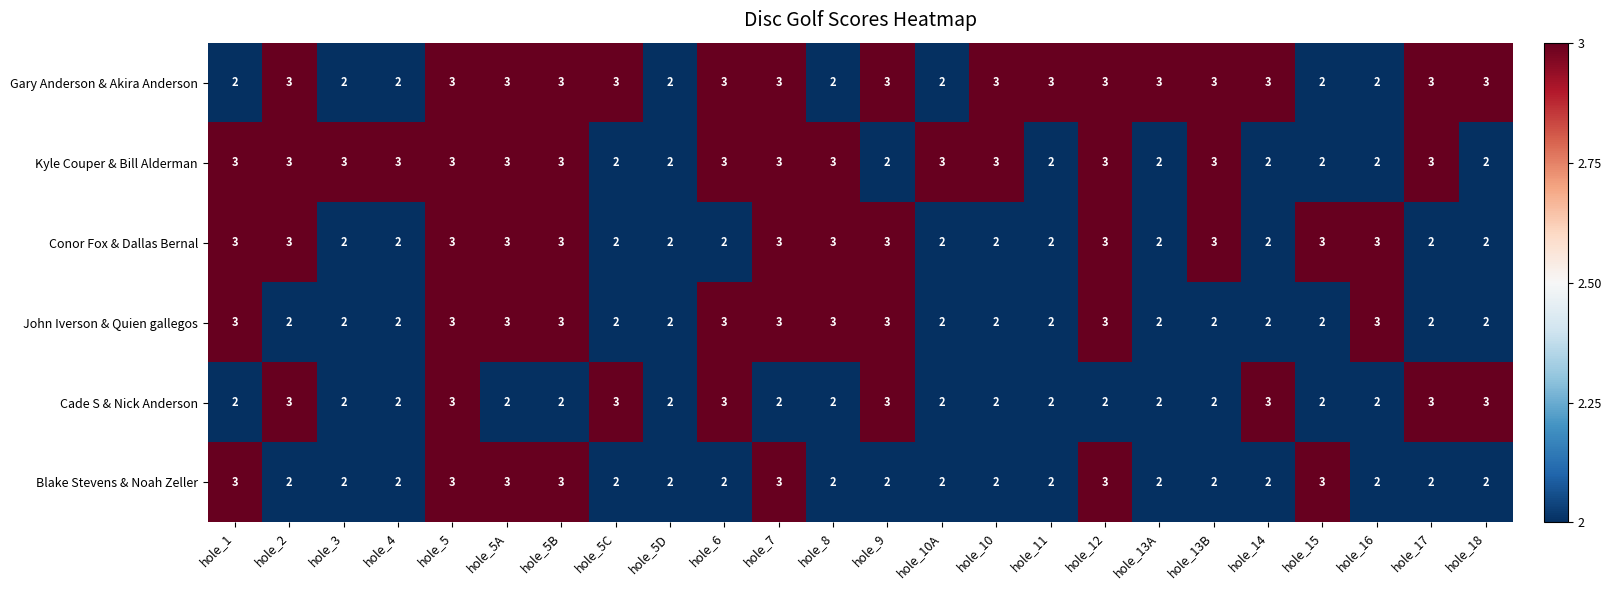

What is the difference between the highest and lowest values at hole_9?

1